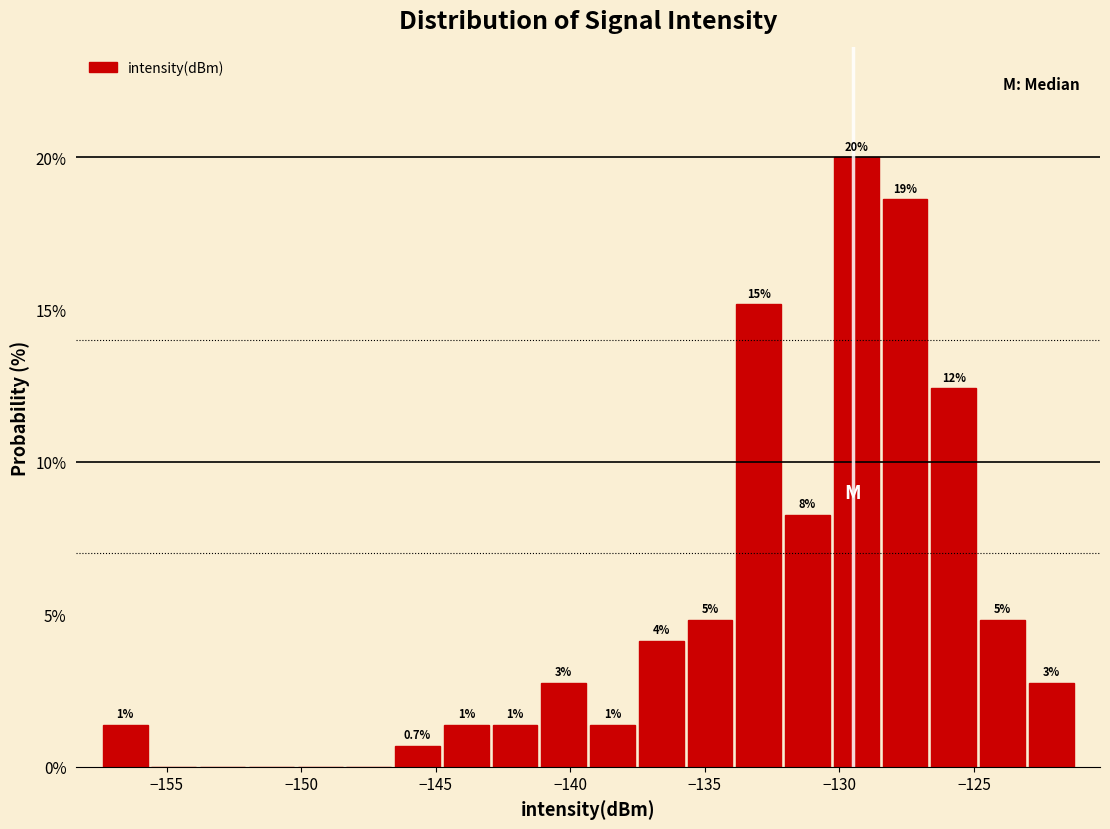

Around what value on the x-axis is the tallest bar? Give the approximate position of its centre, as read against the axis.

-129.5